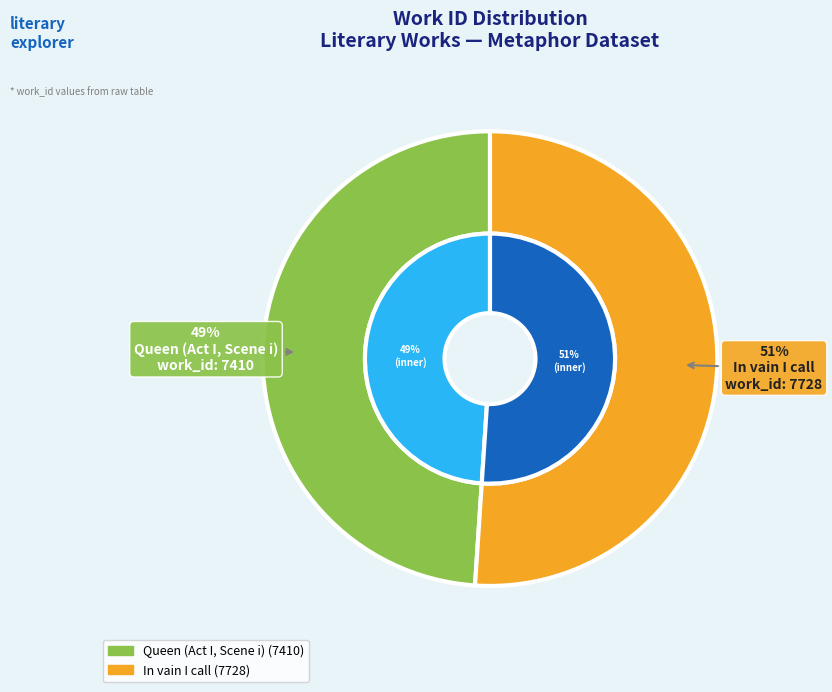

What percentage is the In vain I call slice, to the nearest percent?

51%